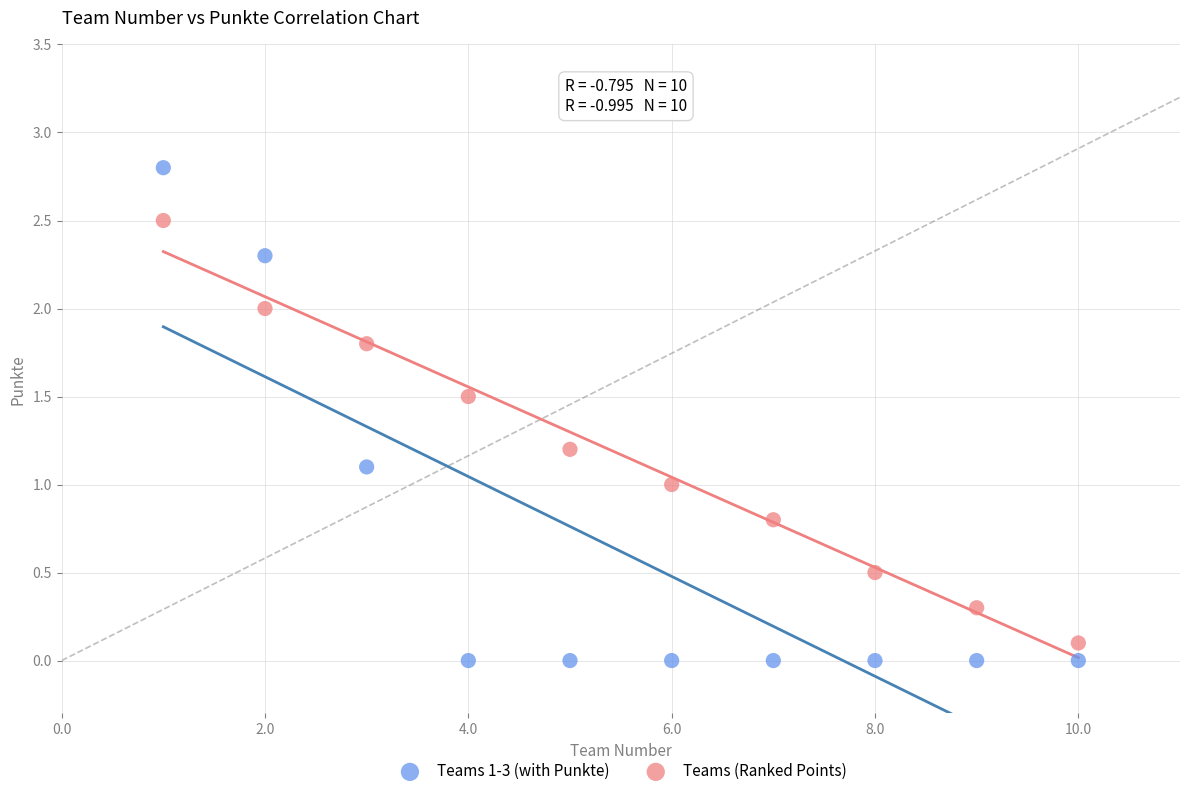

What are all the series names shown in the legend?

Teams 1-3 (with Punkte), Teams (Ranked Points)